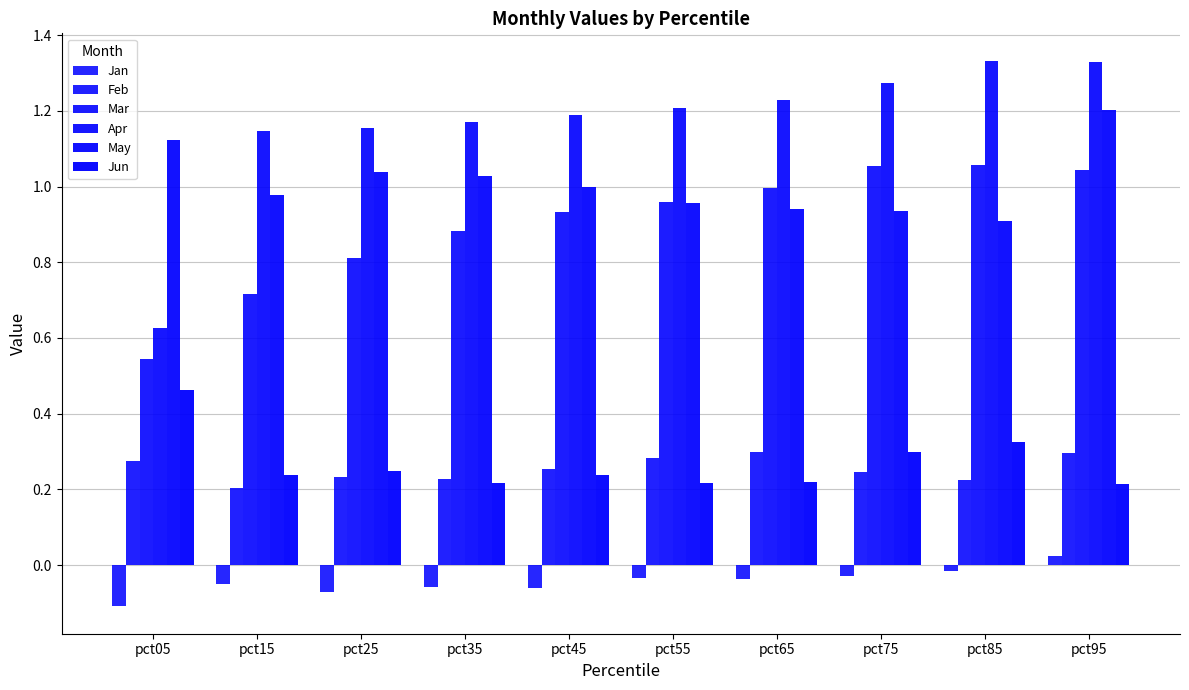

Is it true that Apr equals 0.8 at pct55?

False